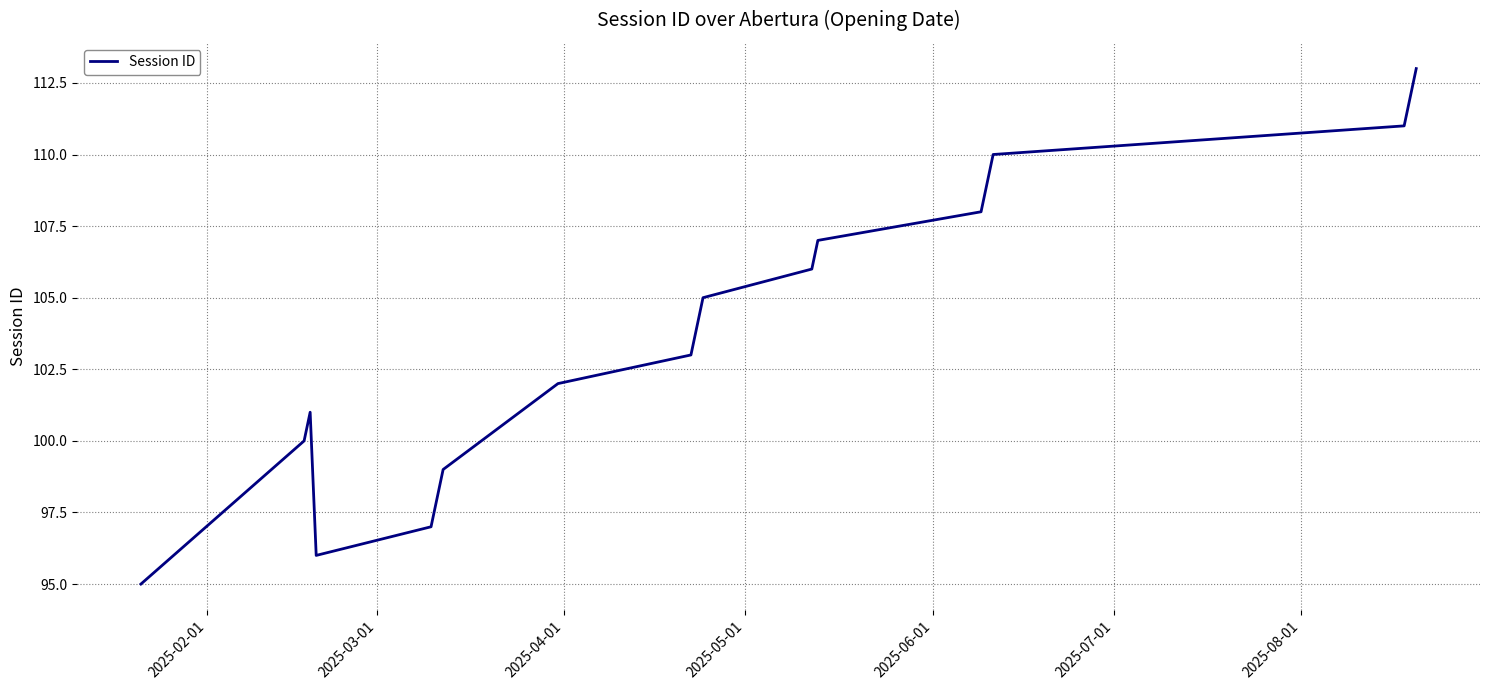

What is the difference between the maximum and minimum values?

18